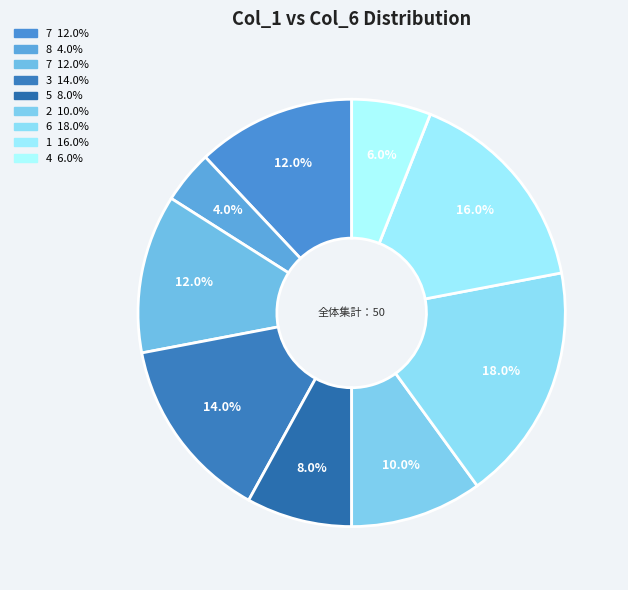

To the nearest percent, what is the average slice percentage?

11%